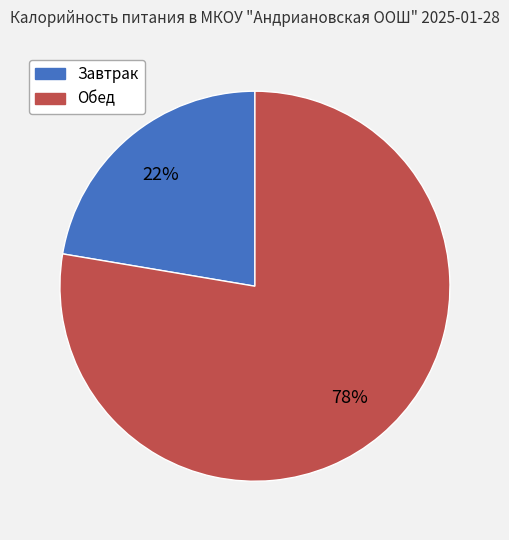

To the nearest percent, what portion does Завтрак represent?

22%